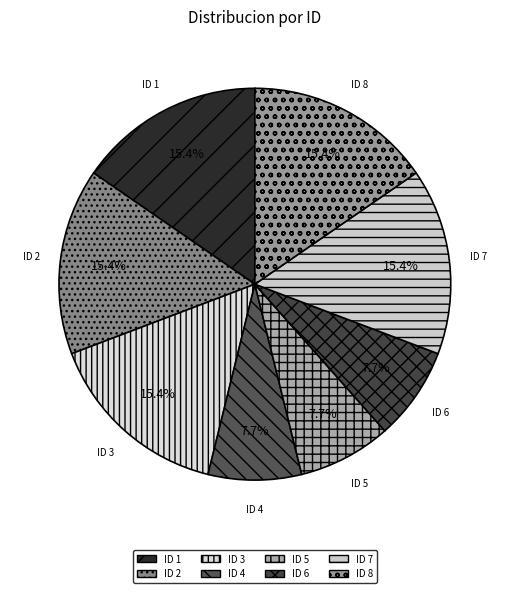

Which has a higher value, ID 6 or ID 8?

ID 8